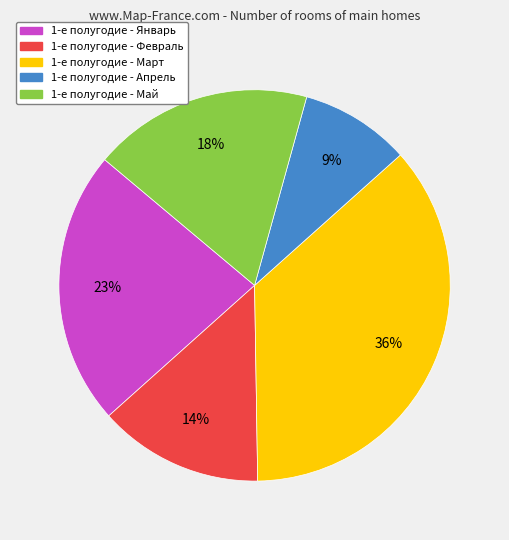

Is there any slice that represents more than half of the pie?

No